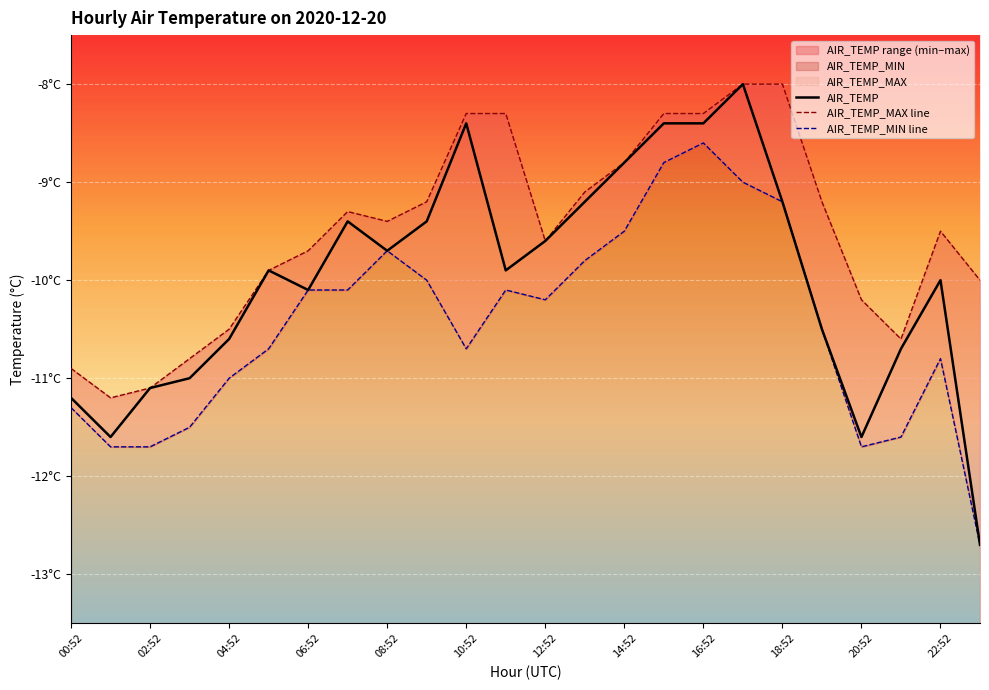

True or false: AIR_TEMP_MIN line and AIR_TEMP intersect in this chart.

False